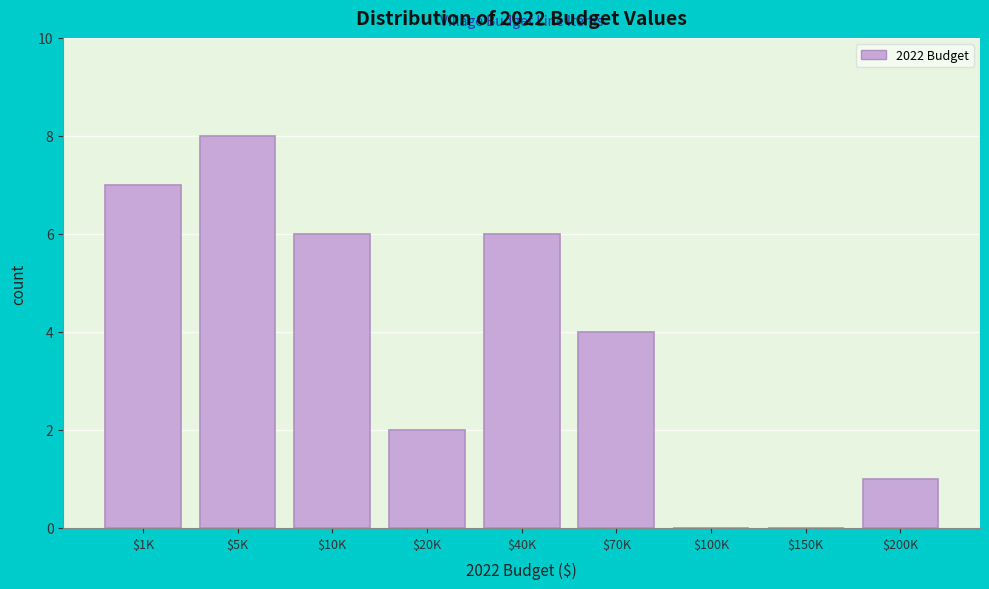

Which category has the highest value across all series?

$5K